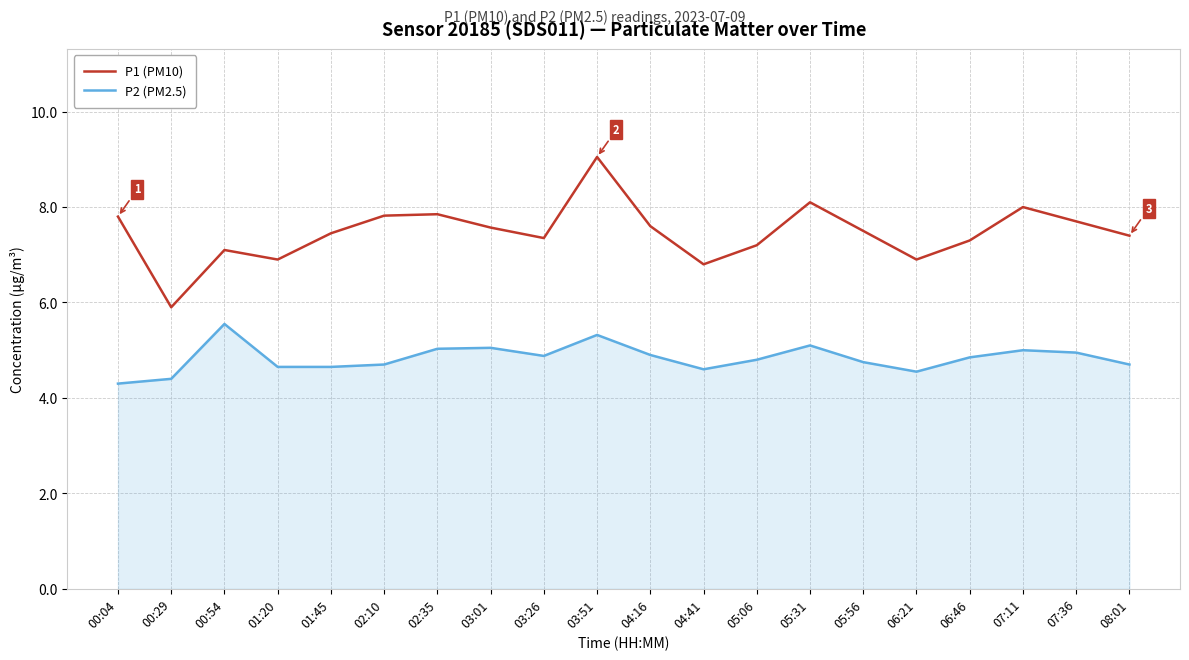

What position from the left is 00:04?

1